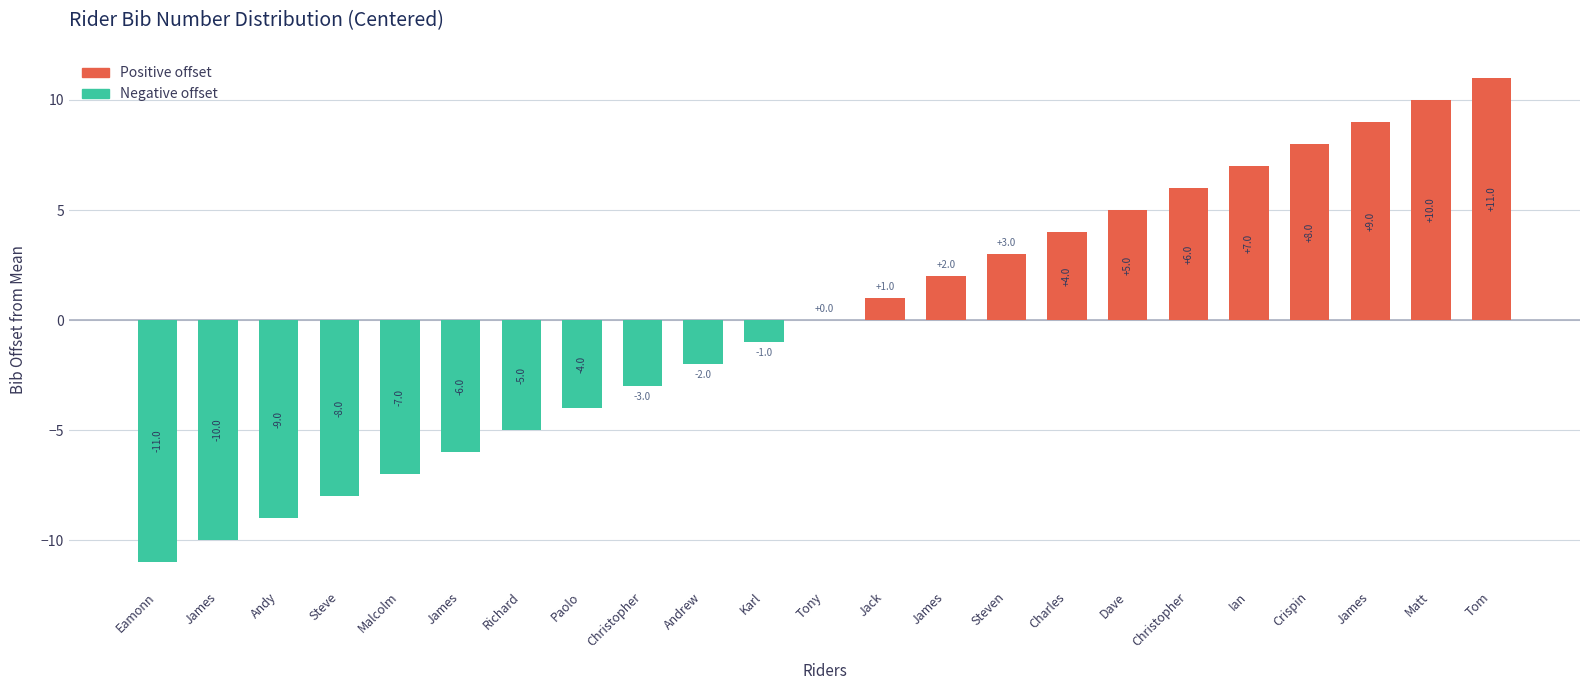

Where does the data first go above 0?

Jack